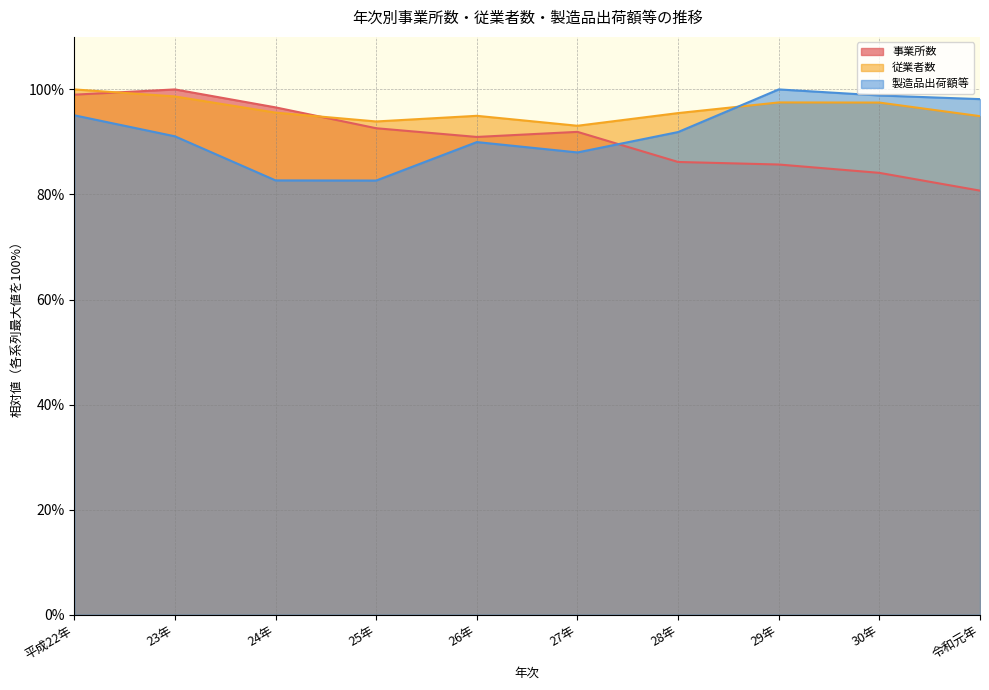

What are all the series names shown in the legend?

事業所数, 従業者数, 製造品出荷額等